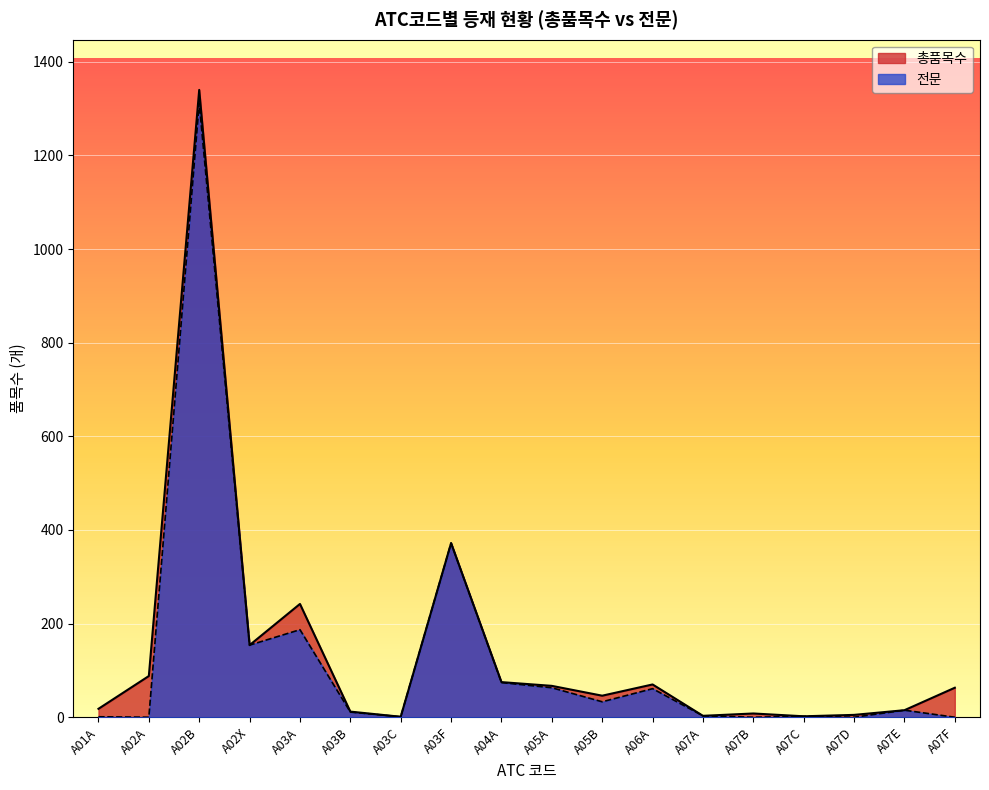

How many values in the 전문 series are below 15?

9